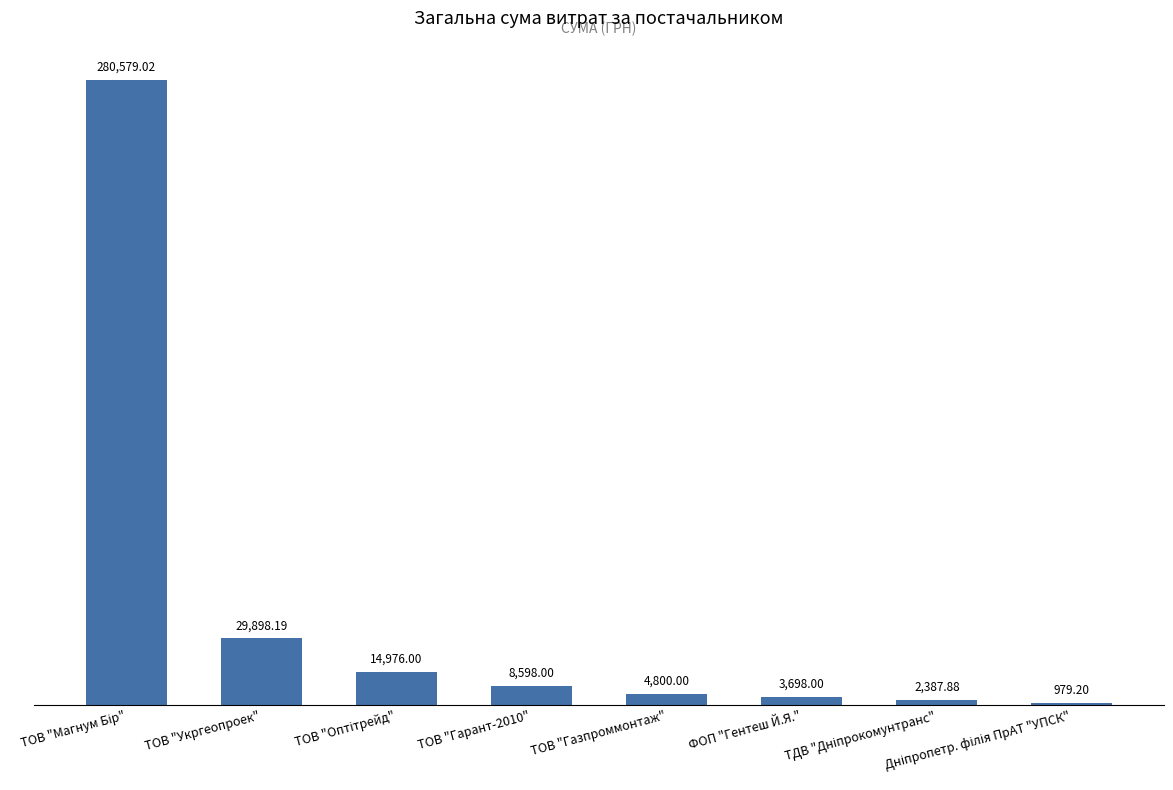

At which label is the value closest to 140779?

ТОВ "Укргеопроек"